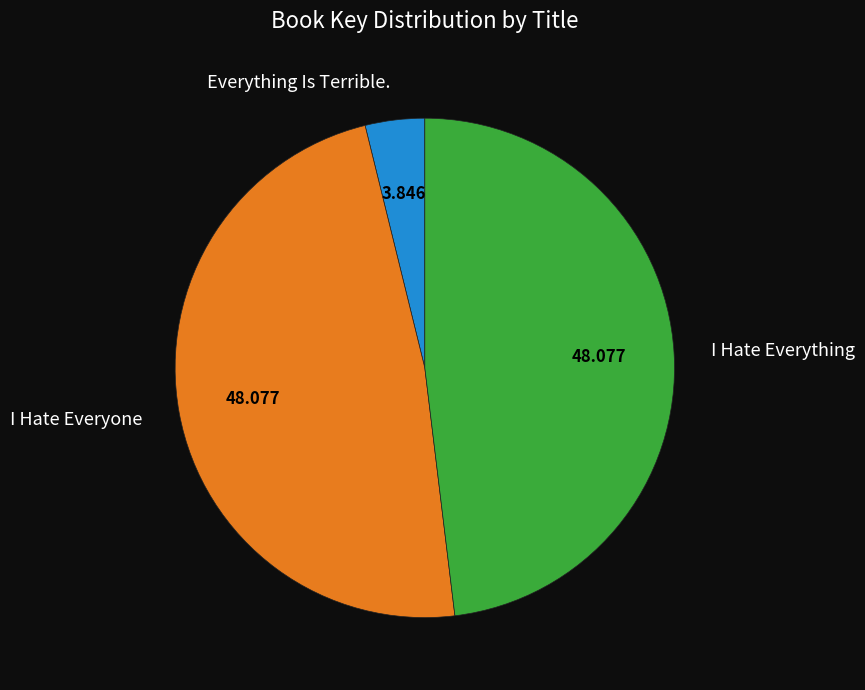

How many slices are in this pie chart?

3